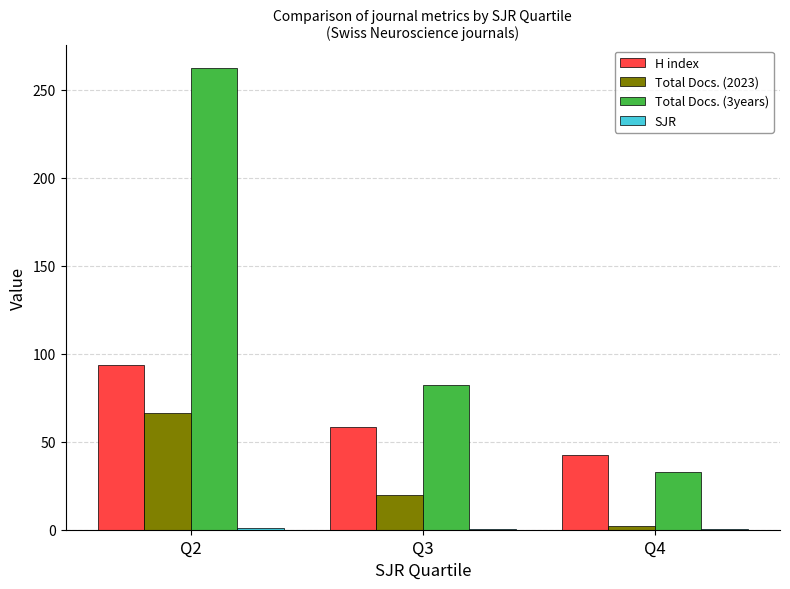

Which series has the widest spread of values?

Total Docs. (3years)